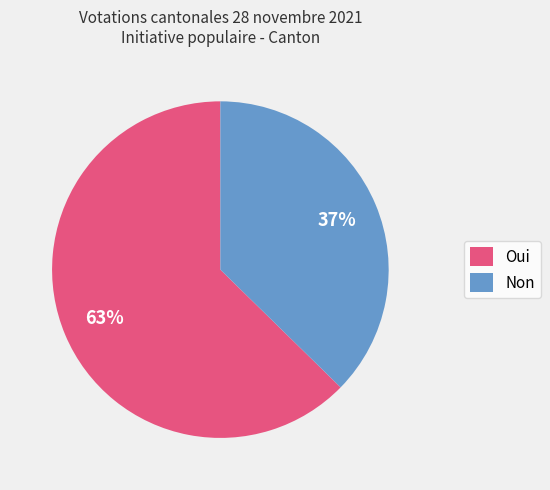

Which has a higher value, Oui or Non?

Oui